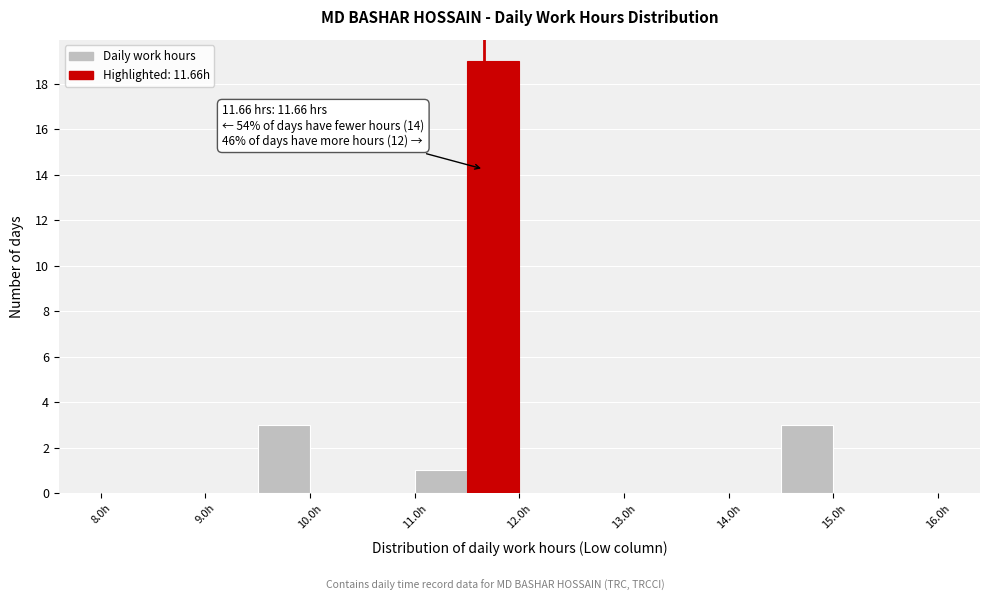

Which range on the x-axis has the tallest bar?

11.5 to 12.0